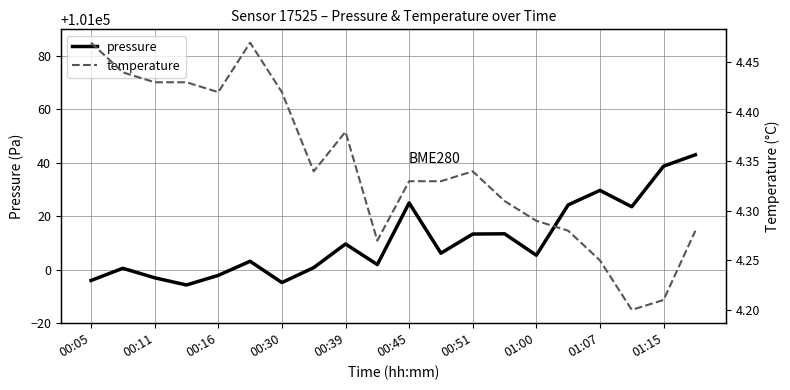

At which label does pressure first exceed 101006?

00:39